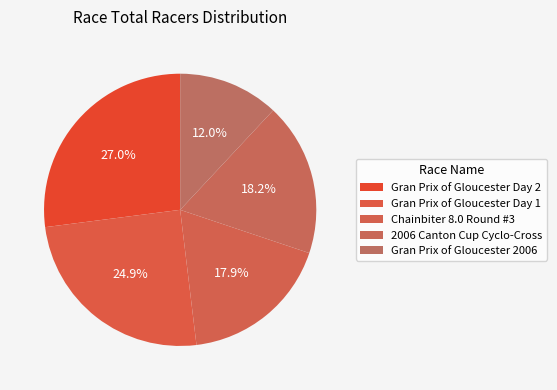

Is Gran Prix of Gloucester Day 1 the majority of the pie?

No